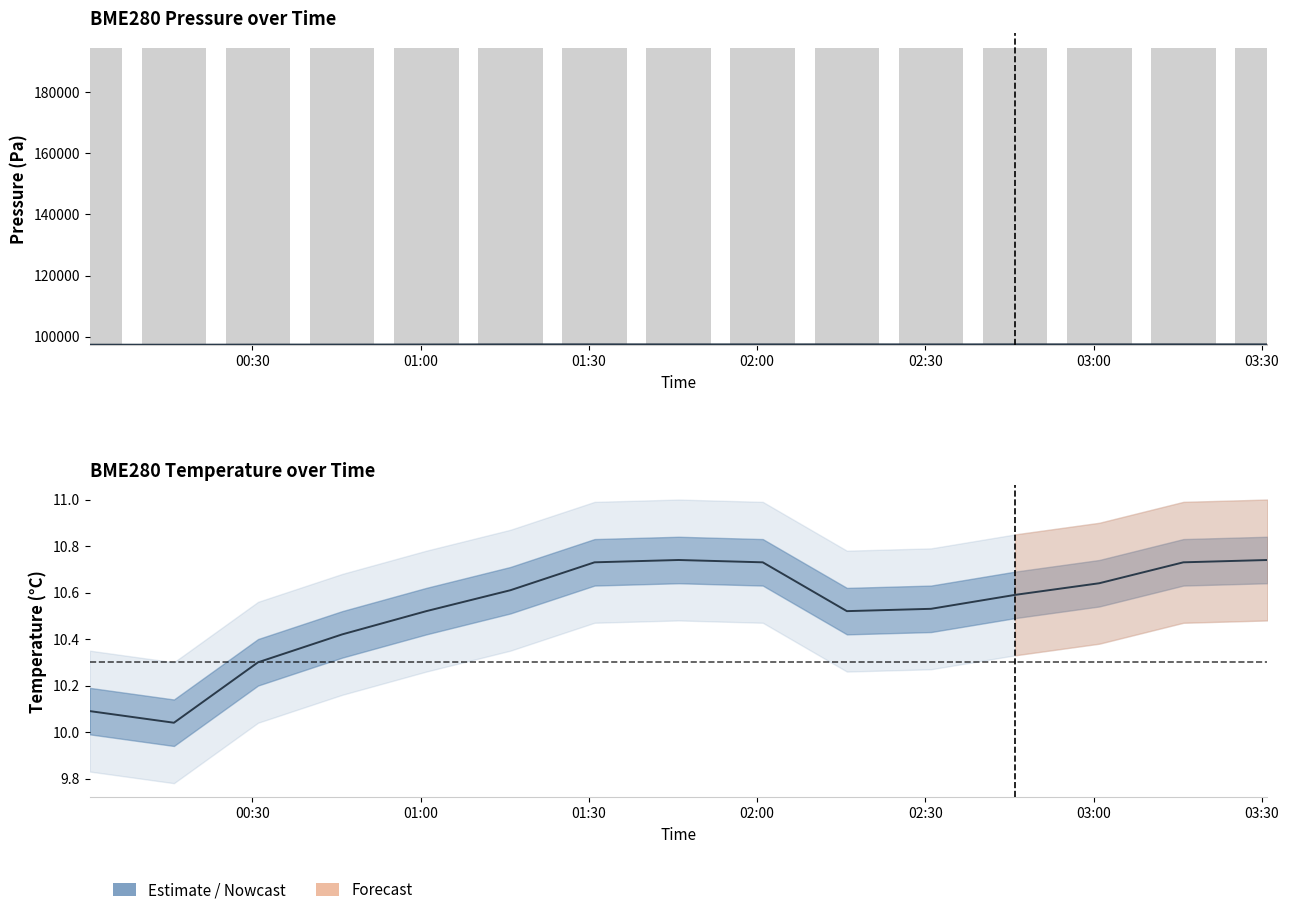

What is the total value across all series at 2023/11/03 01:16?

292362.4